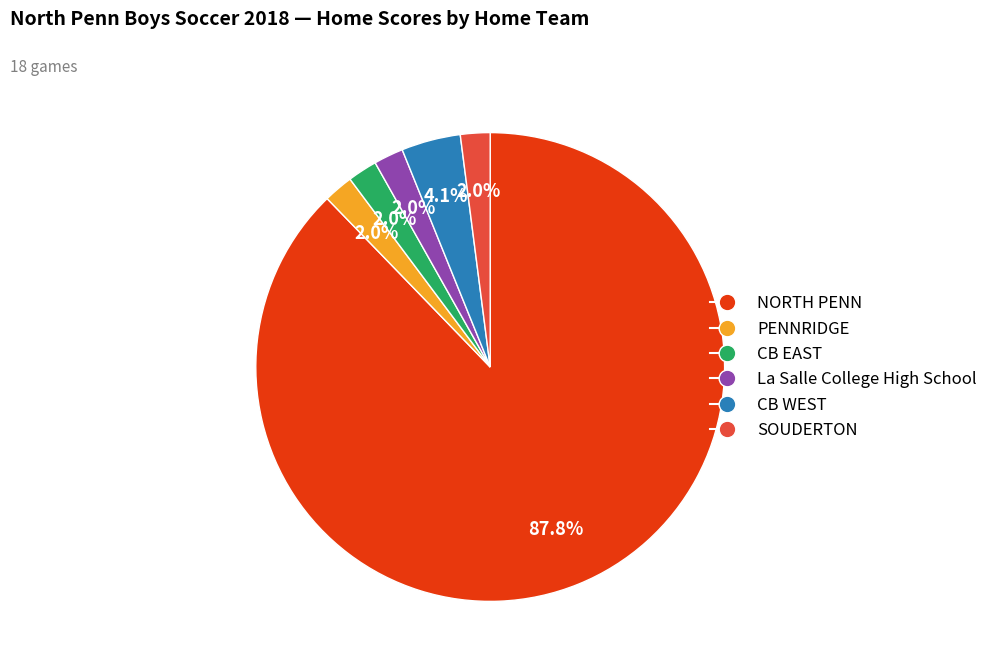

How many slices are in this pie chart?

6